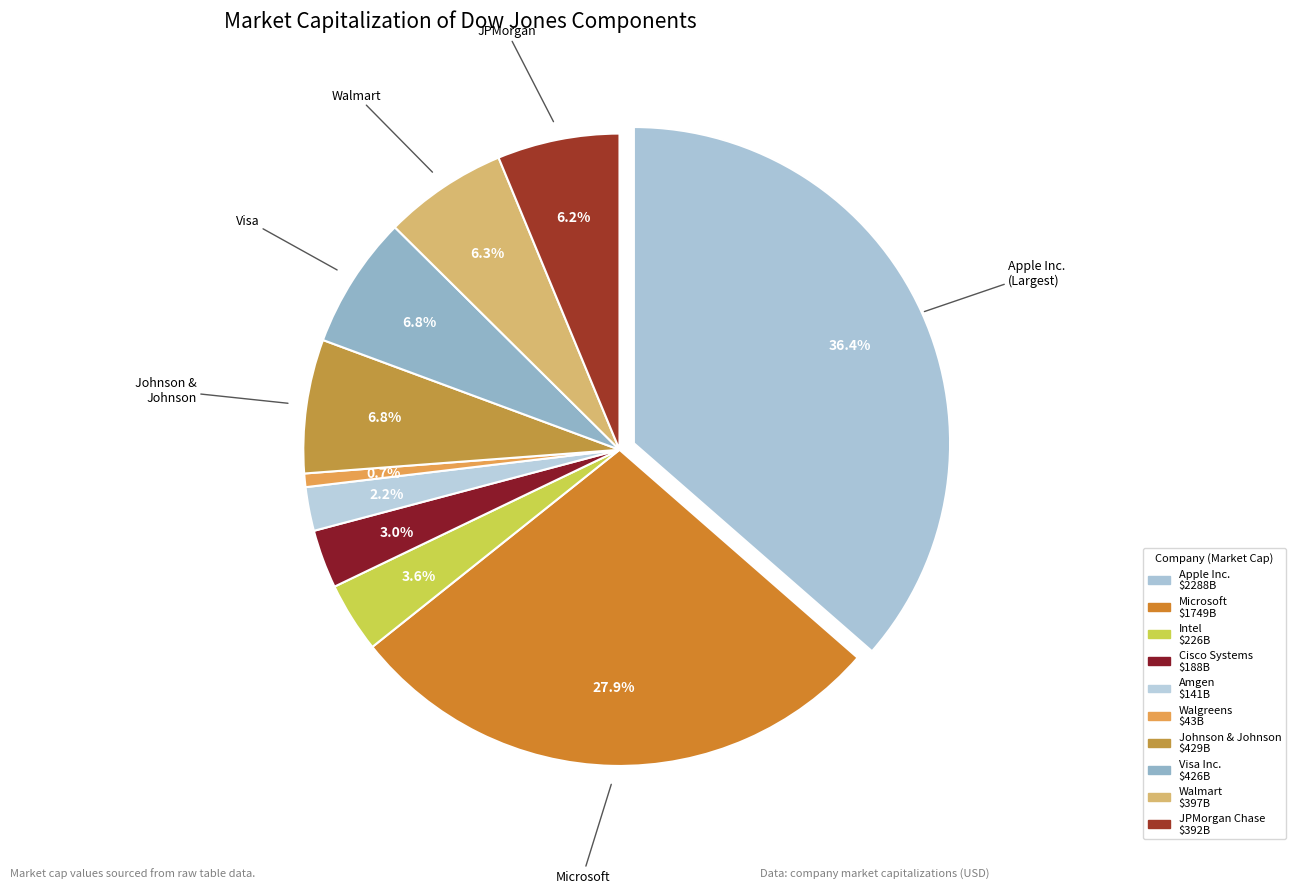

How many segments does this pie chart have?

10